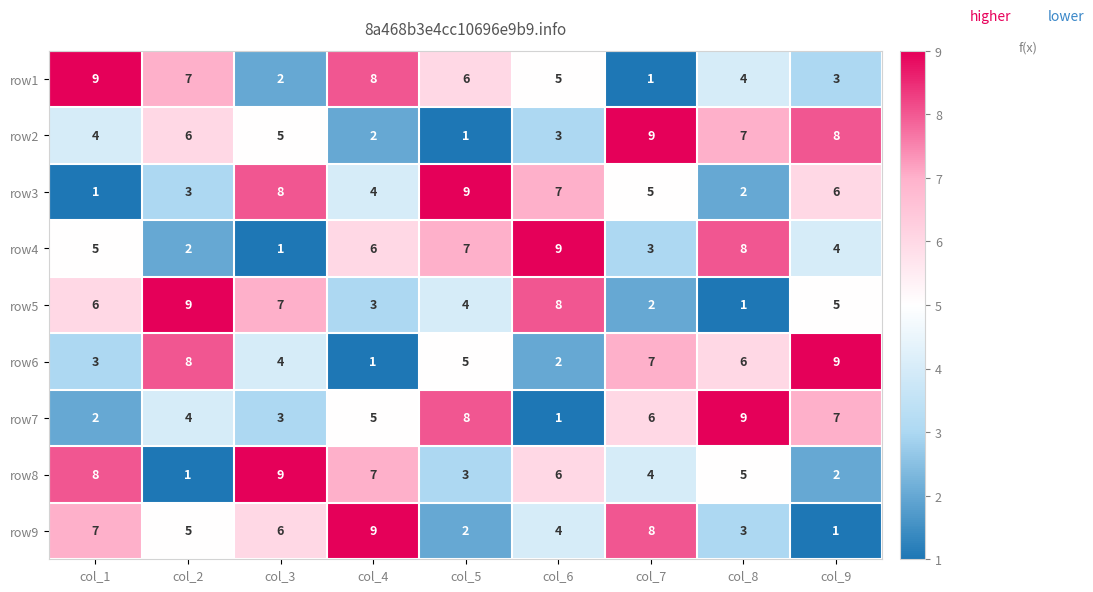

Is it true that row3 equals 6 at col_4?

False